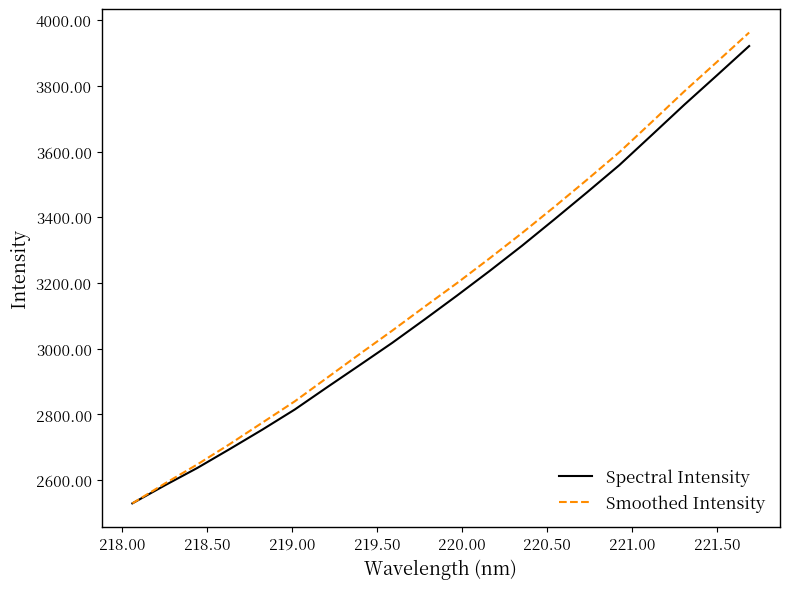

What is the smallest value displayed?

2529.6